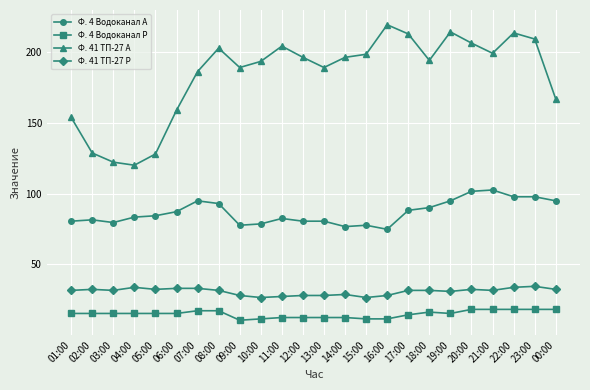

What is the label of the 2nd point from the left?

02:00